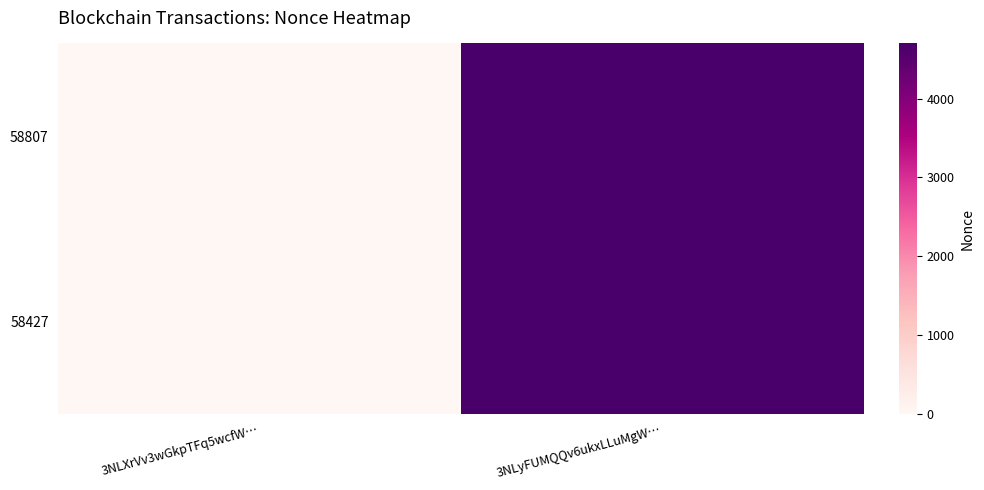

At how many categories does at least one series exceed 3052?

1